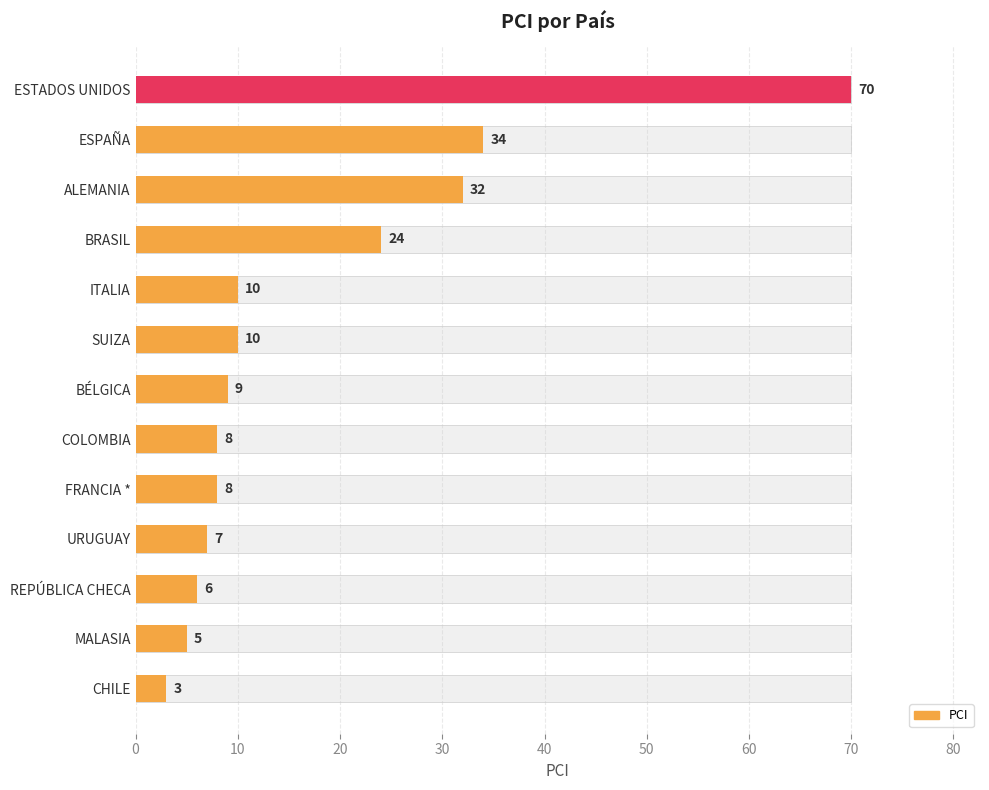

What is the difference between the values at ITALIA and ESPAÑA?

24